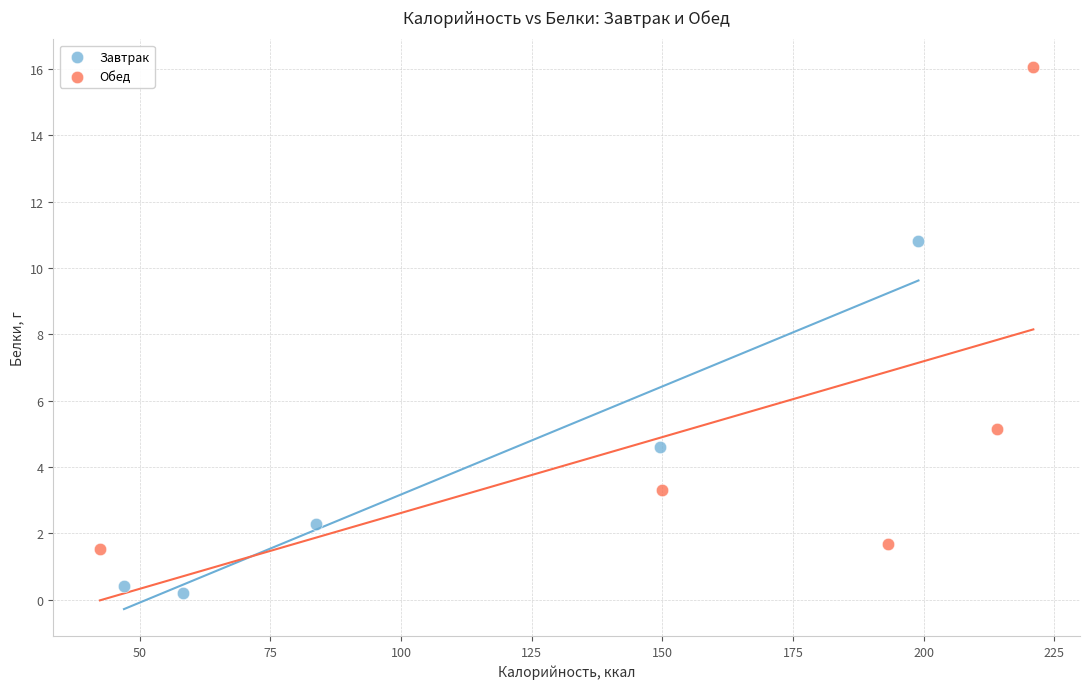

Which series reaches the minimum Y coordinate?

Завтрак